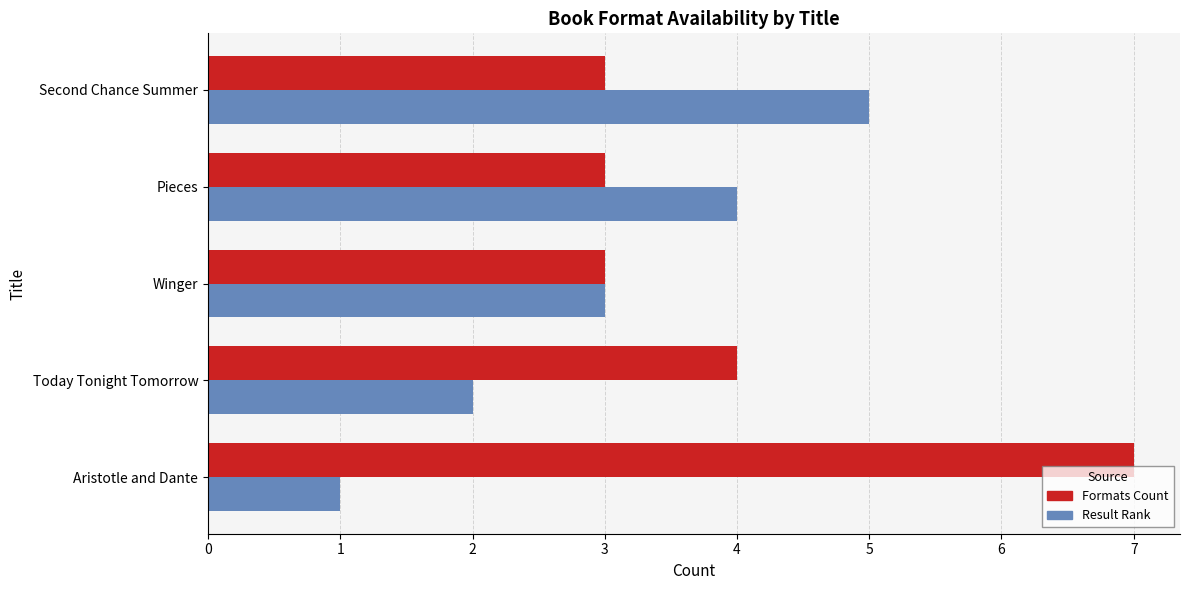

The value of Formats Count at Second Chance Summer is 4. True or false?

False